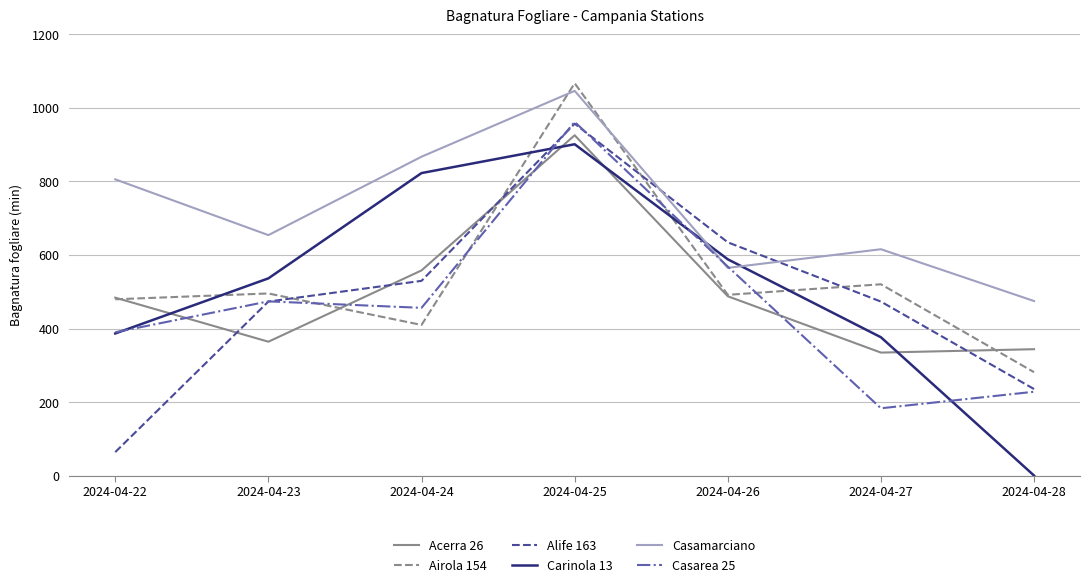

Which series changed the most between 2024-04-23 and 2024-04-28?

Carinola 13